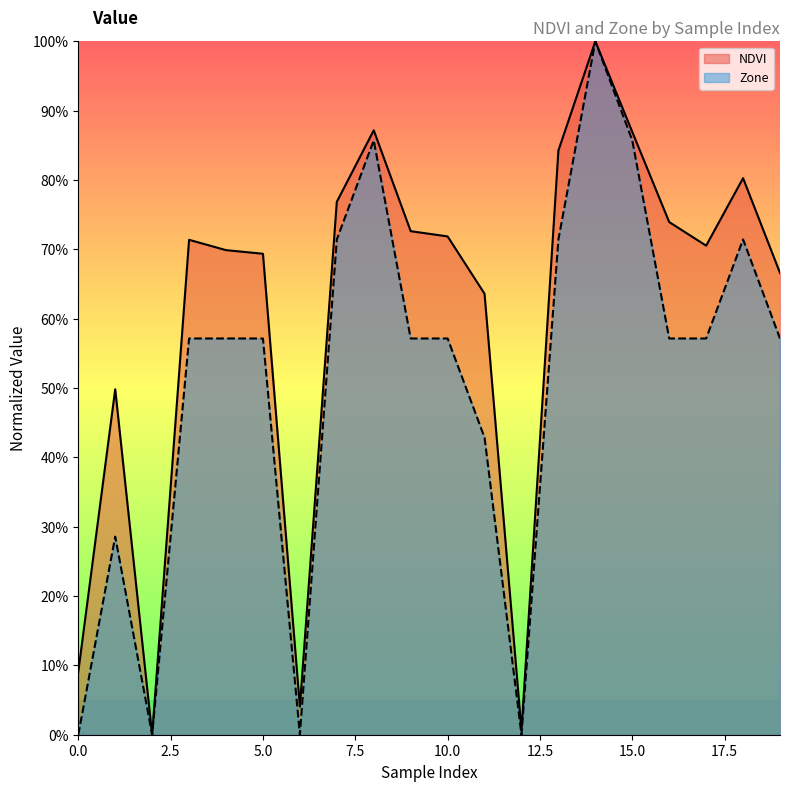

True or false: NDVI and Zone cross at least once.

False